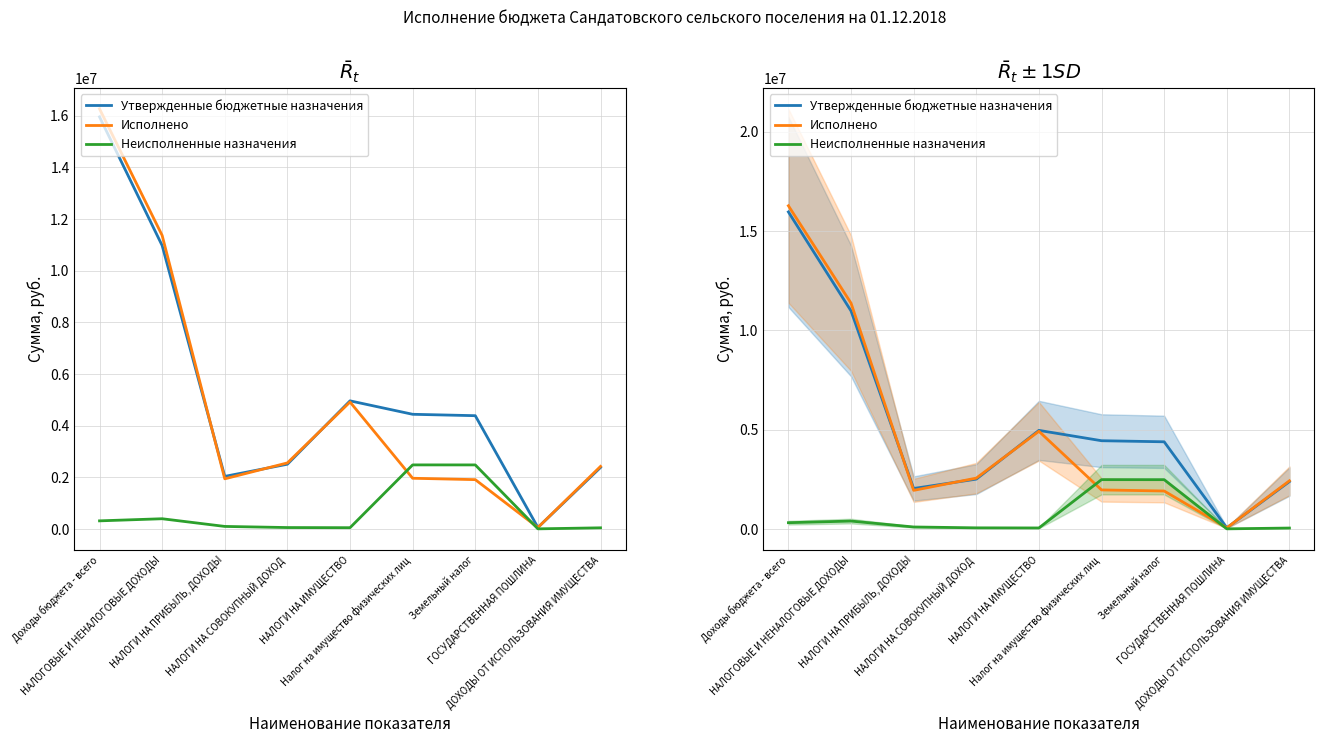

Rank the series at НАЛОГИ НА ПРИБЫЛЬ, ДОХОДЫ from highest to lowest value.

Утвержденные бюджетные назначения, Исполнено, Неисполненные назначения